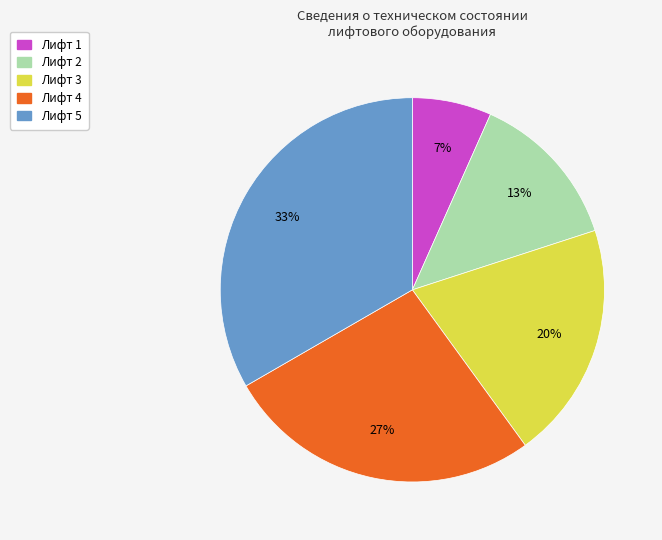

The Лифт 5 slice represents 47% of the pie. True or false?

False